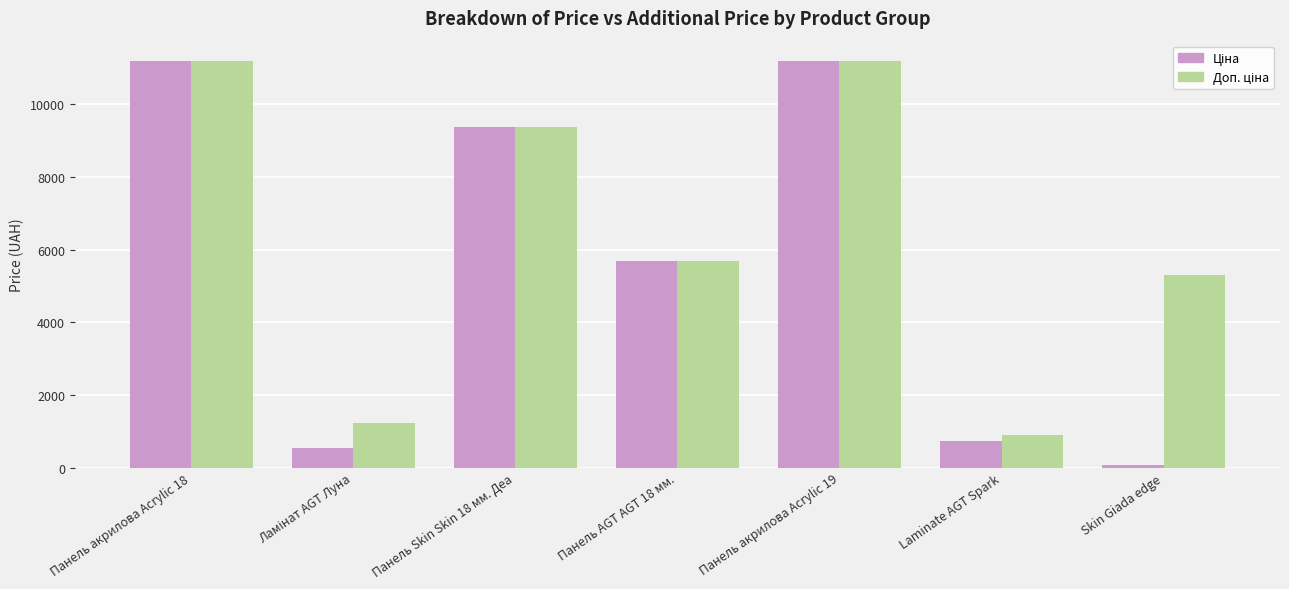

Count the number of categories in the chart.

7